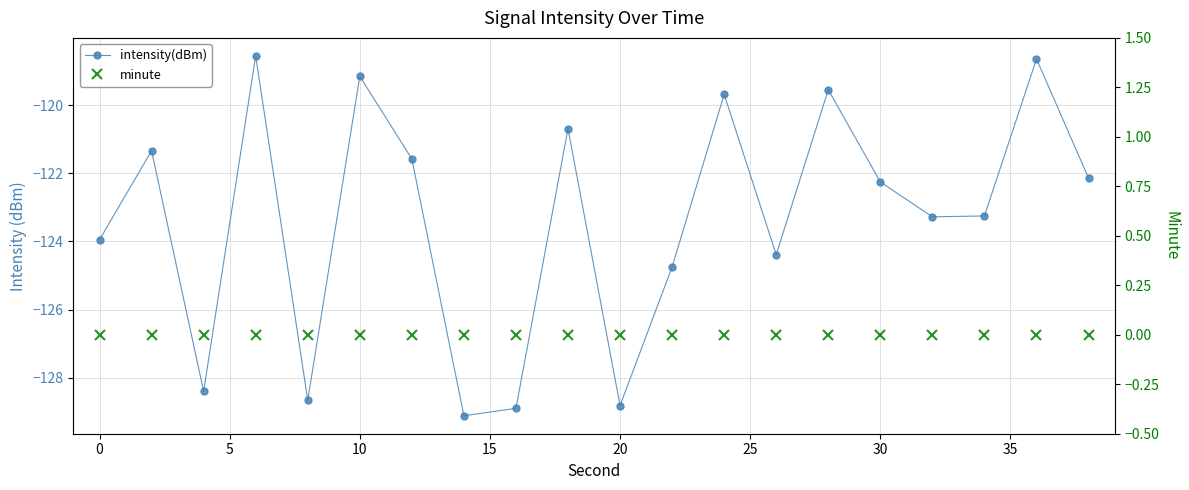

What is the sum of all intensity(dBm) values?

-2467.1